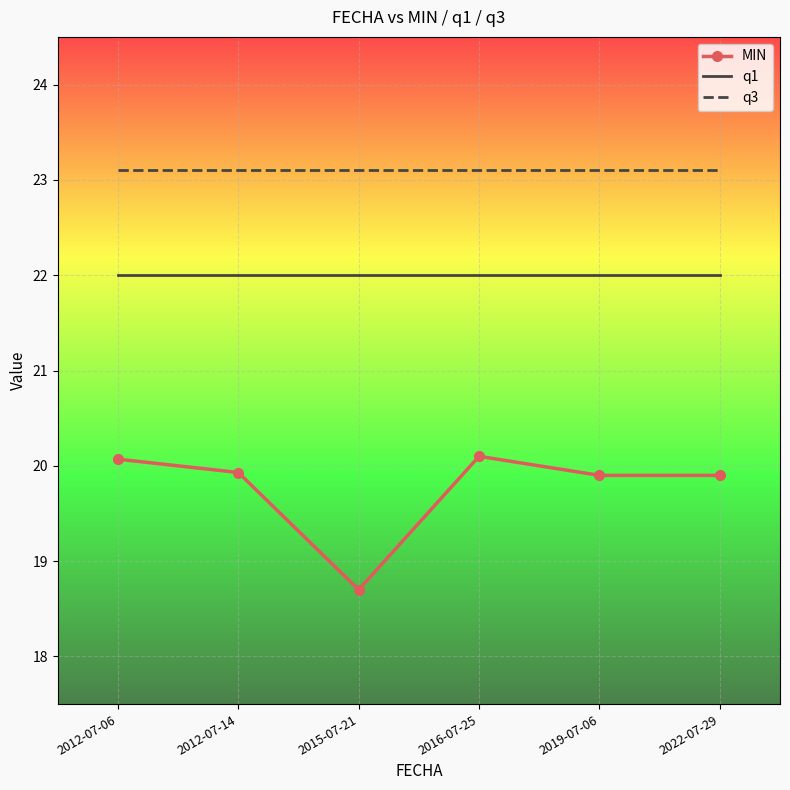

What are all the series names shown in the legend?

MIN, q1, q3